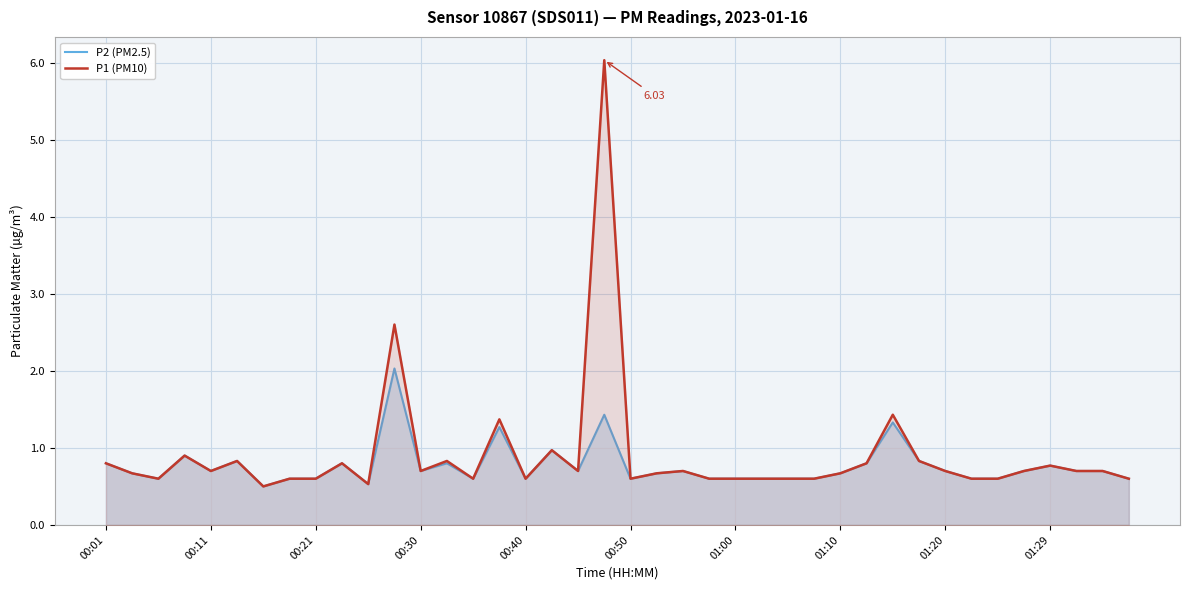

What is the total value across all series at 19?

7.5